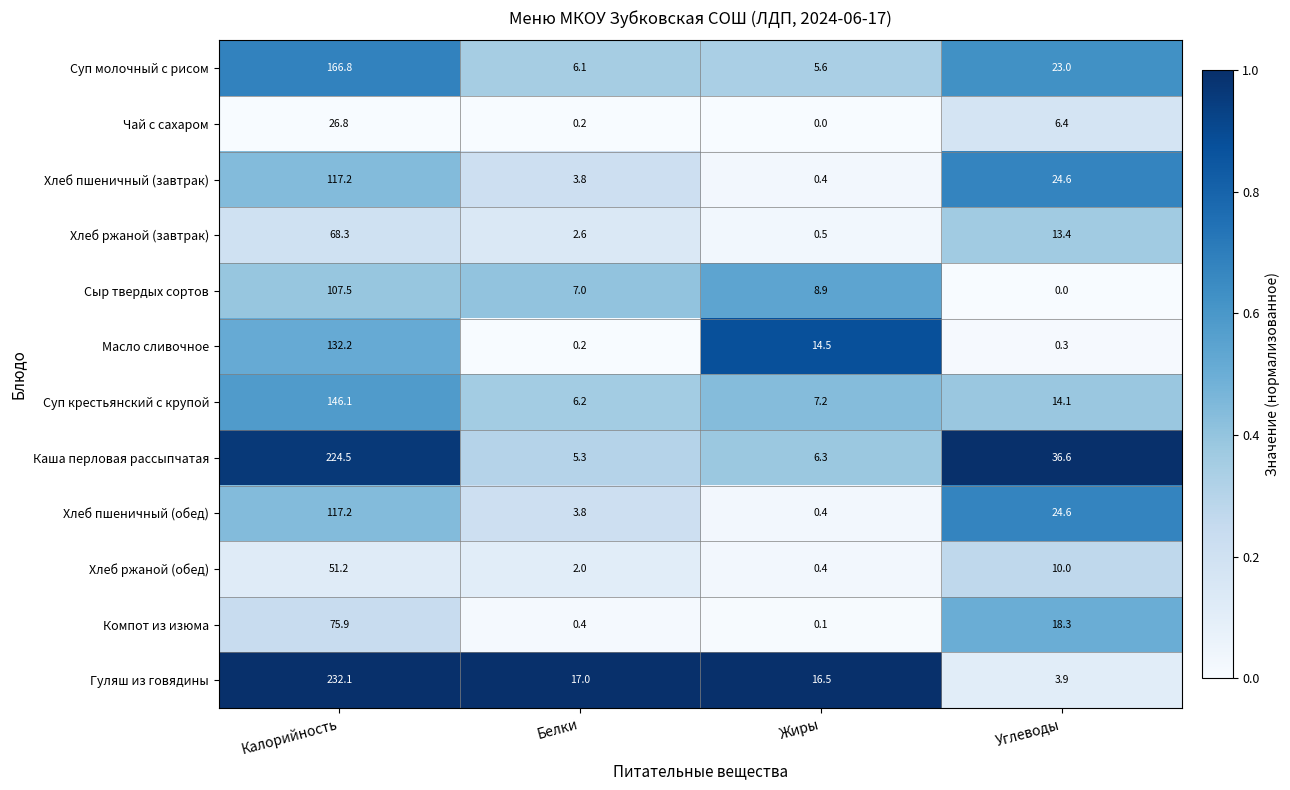

At which label does Гуляш из говядины first exceed 17?

Калорийность